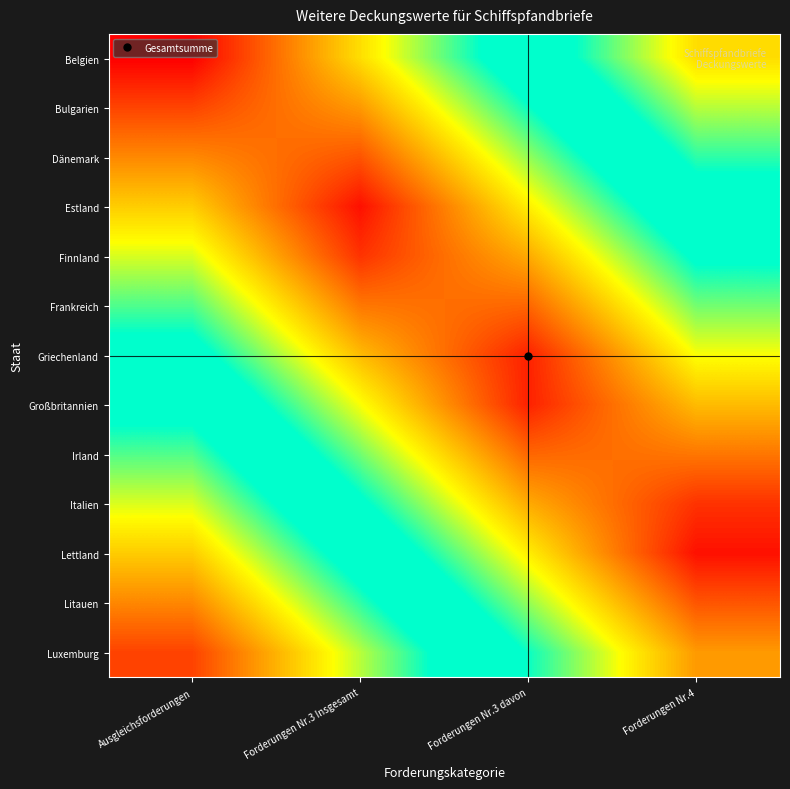

What is the total value across all series at Forderungen Nr.3 Insgesamt?

3.8